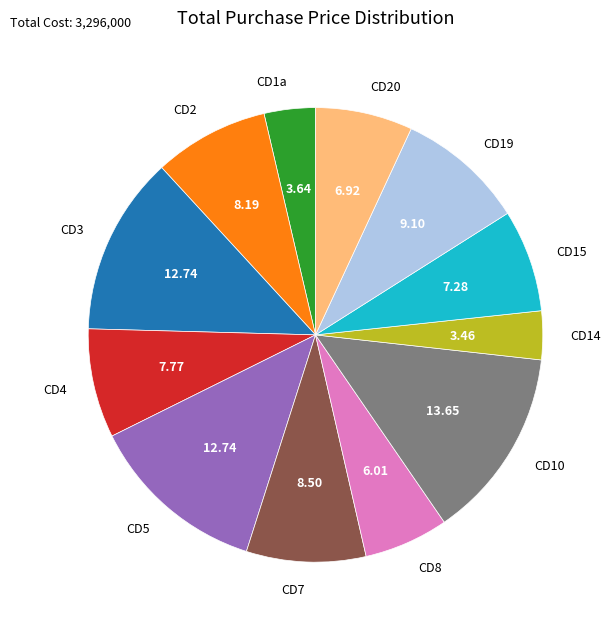

Combined, do CD4 and CD5 account for over 50%?

No